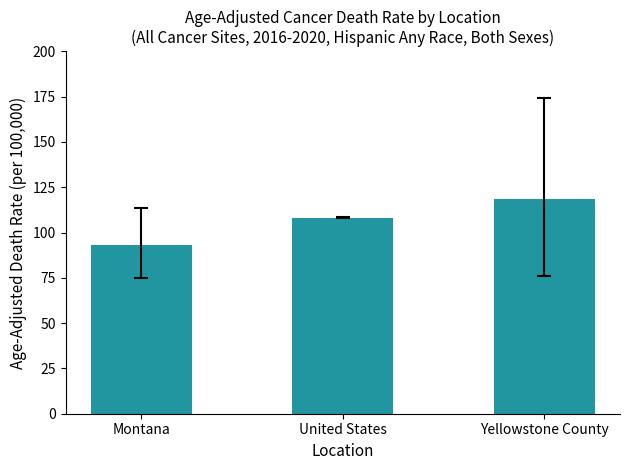

What is the label of the 2nd bar from the right?

United States